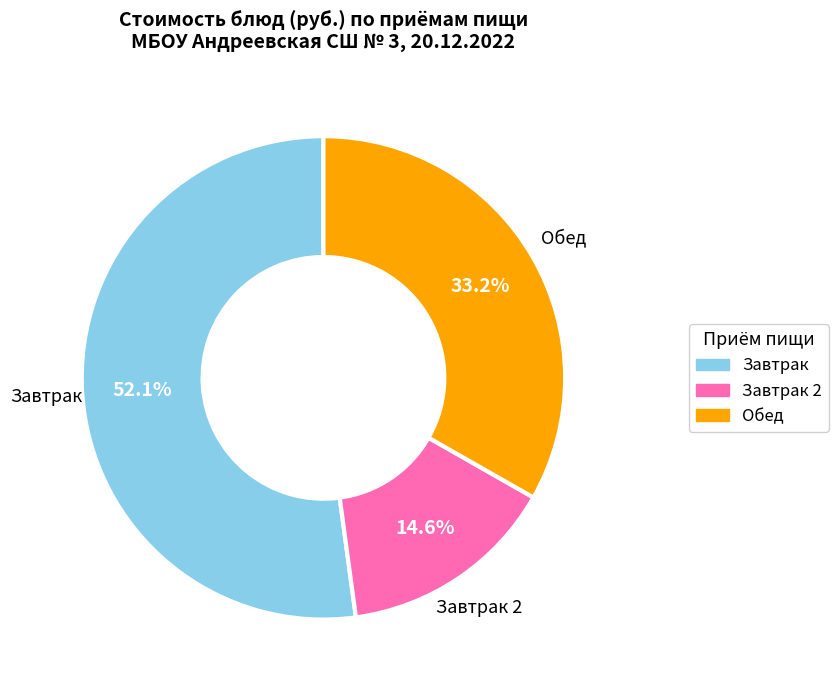

Is there any slice that represents more than half of the pie?

Yes